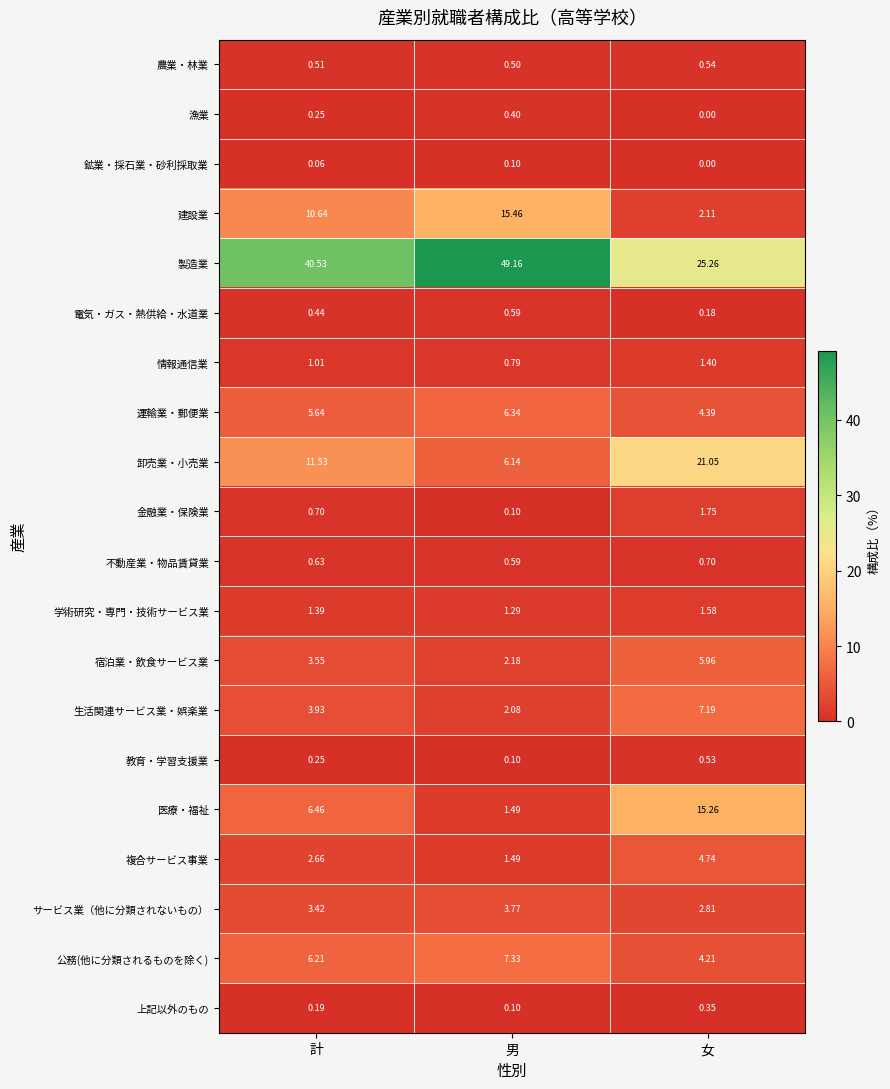

Where is 不動産業・物品賃貸業 nearest to the value 0?

男